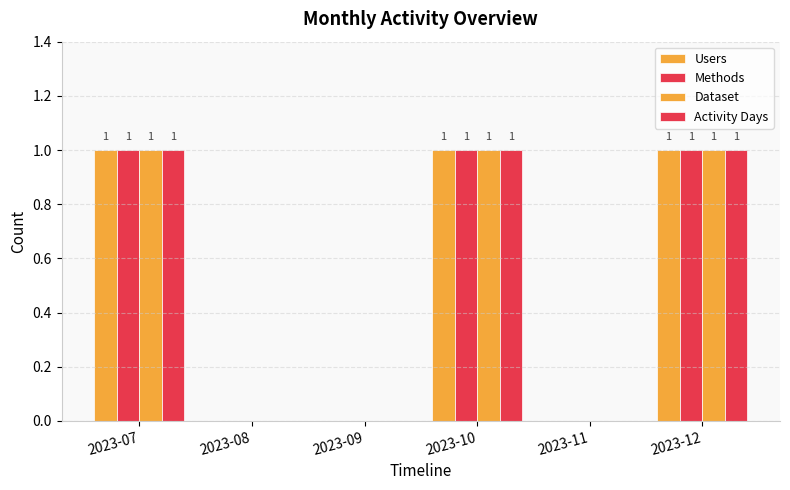

Count the number of categories in the chart.

6